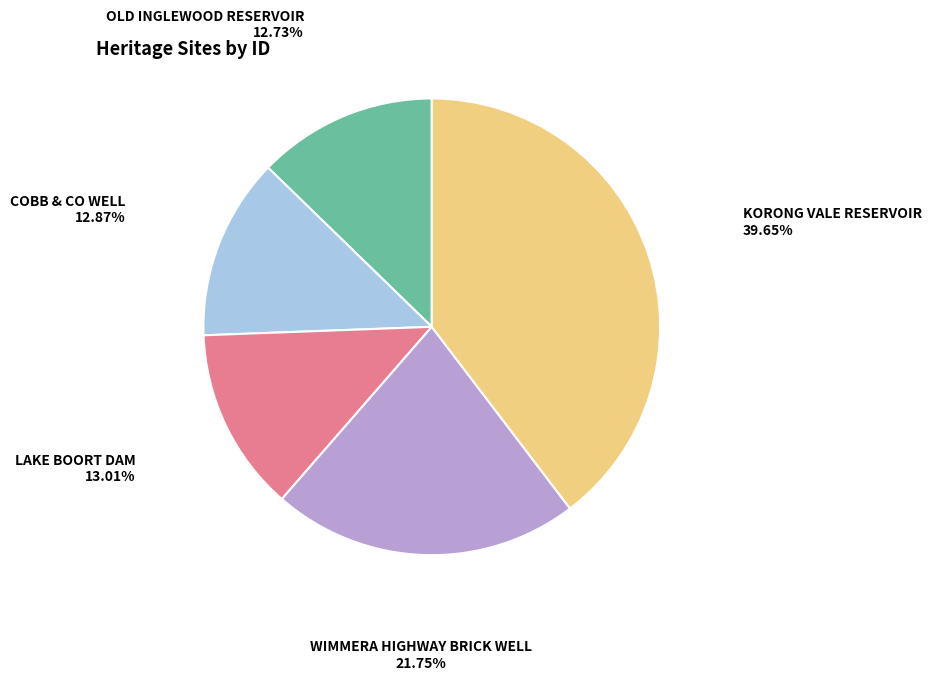

Is there a majority slice in this chart?

No